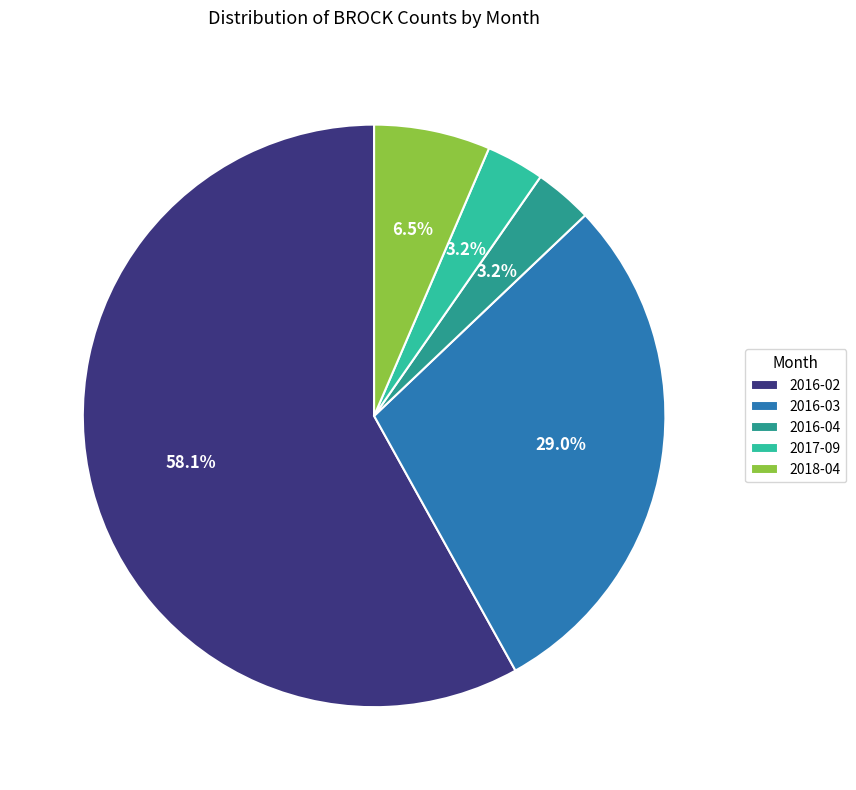

To the nearest percent, what is the combined percentage of 2018-04 and 2017-09?

10%